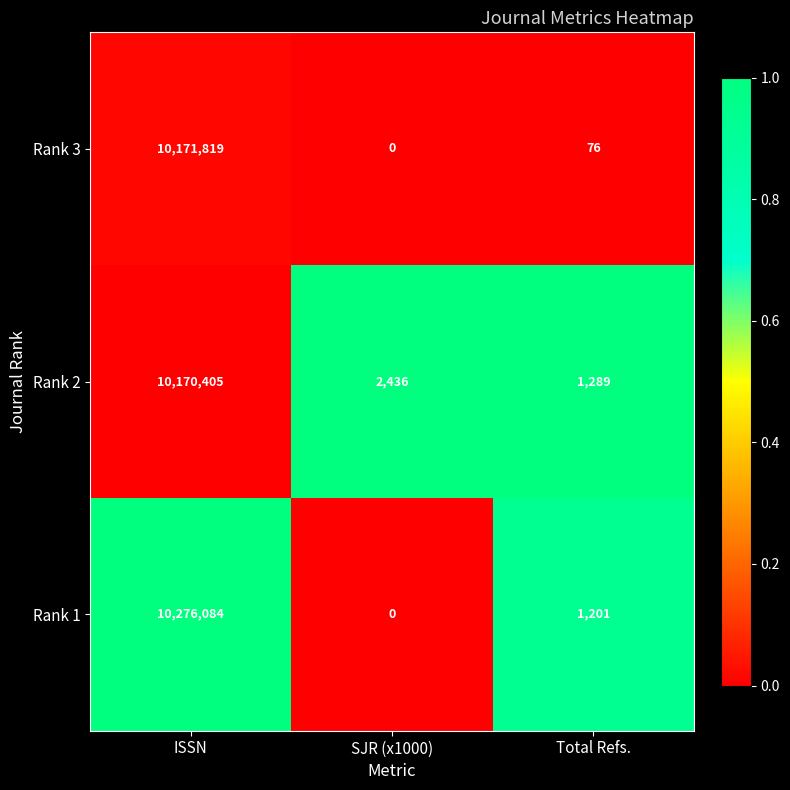

Reading left to right, extract all data points from this chart.

Rank 3: 10171819	0	76
Rank 2: 10170405	2436	1289
Rank 1: 10276084	0	1201